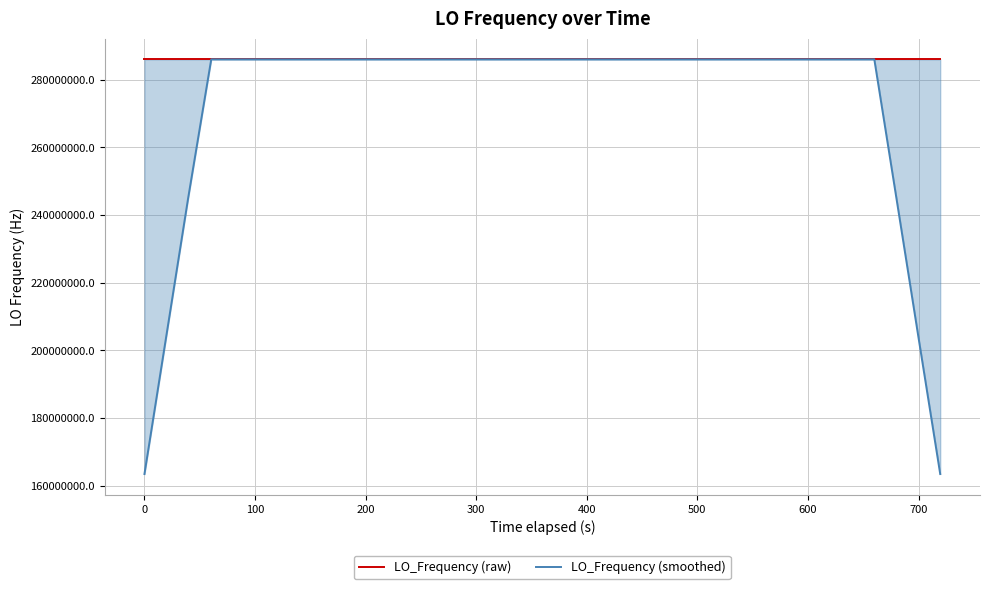

Is this an area chart (filled region under the line)?

No